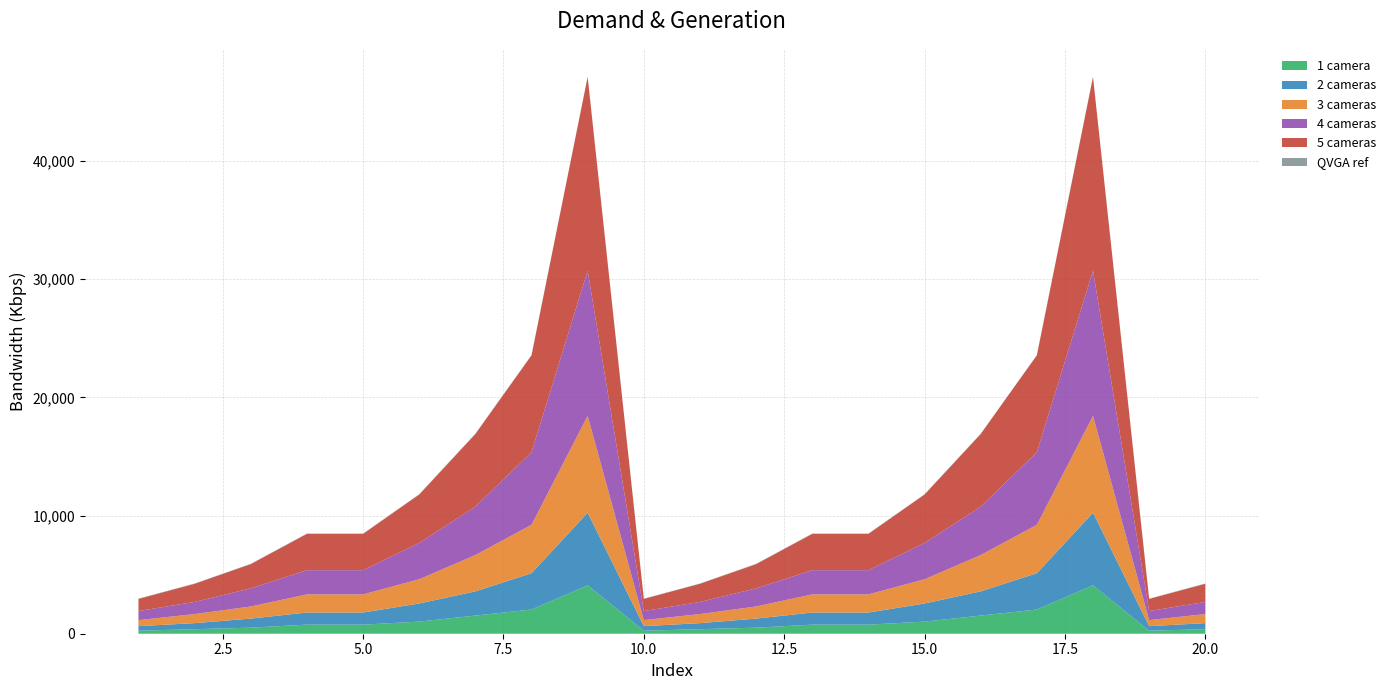

Reading right to left, list all the values displayed in this chart.

1 camera: 384	256	4096	2048	1536	1024	768	768	512	384	256	4096	2048	1536	1024	768	768	512	384	256
2 cameras: 512	384	6144	3072	2048	1536	1024	1024	768	512	384	6144	3072	2048	1536	1024	1024	768	512	384
3 cameras: 768	512	8192	4096	3072	2048	1536	1536	1024	768	512	8192	4096	3072	2048	1536	1536	1024	768	512
4 cameras: 1024	768	12288	6144	4096	3072	2048	2048	1536	1024	768	12288	6144	4096	3072	2048	2048	1536	1024	768
5 cameras: 1536	1024	16384	8192	6144	4096	3072	3072	2048	1536	1024	16384	8192	6144	4096	3072	3072	2048	1536	1024
QVGA ref: 25	25	25	25	25	25	25	25	25	25	25	25	25	25	25	25	25	25	25	25